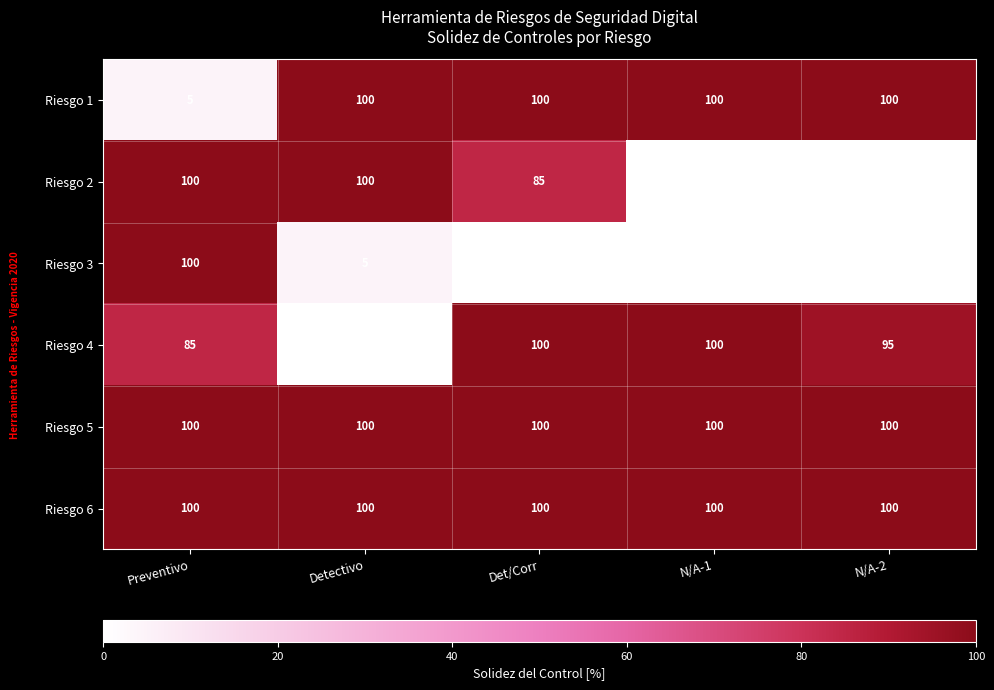

What is the difference between the maximum and minimum values in the Riesgo 3 series?

100